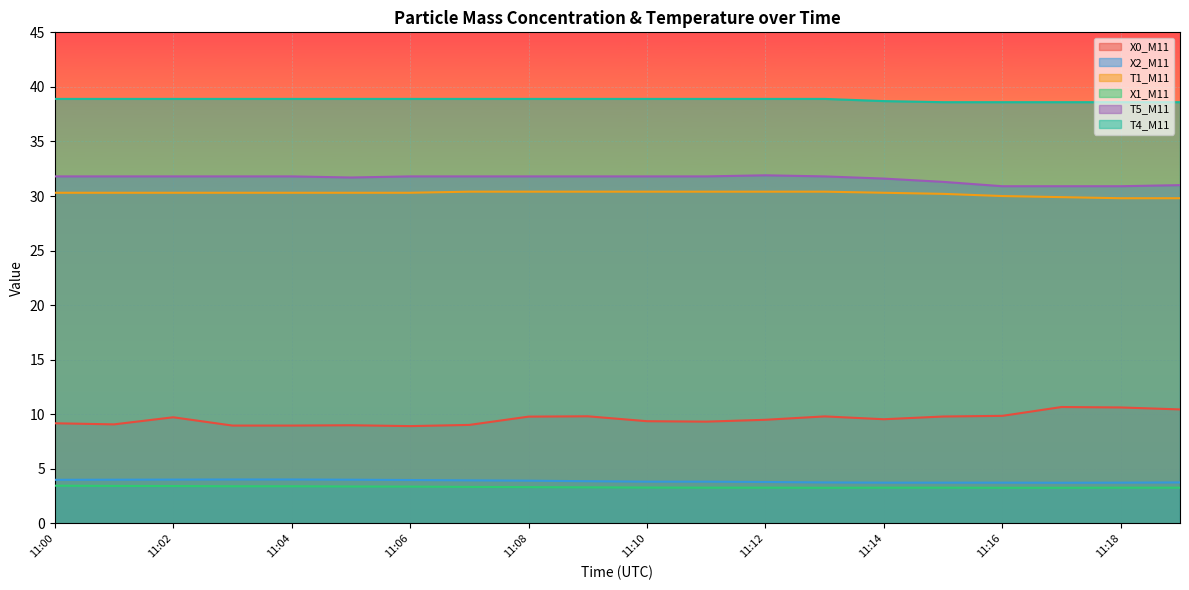

True or false: X2_M11 and T1_M11 cross at least once.

False